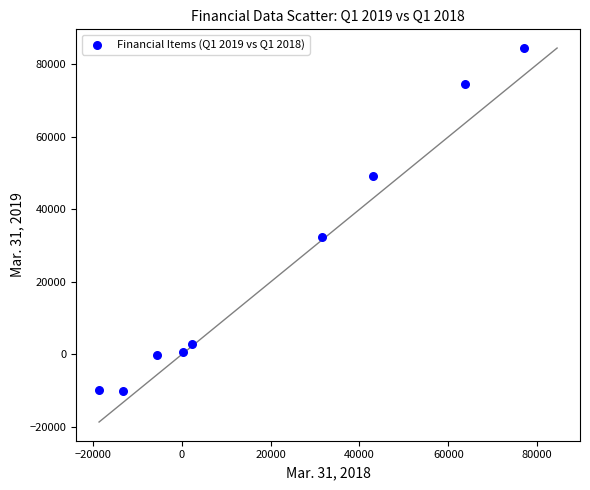

What Y value in the scatter plot is closest to 37258?

32352